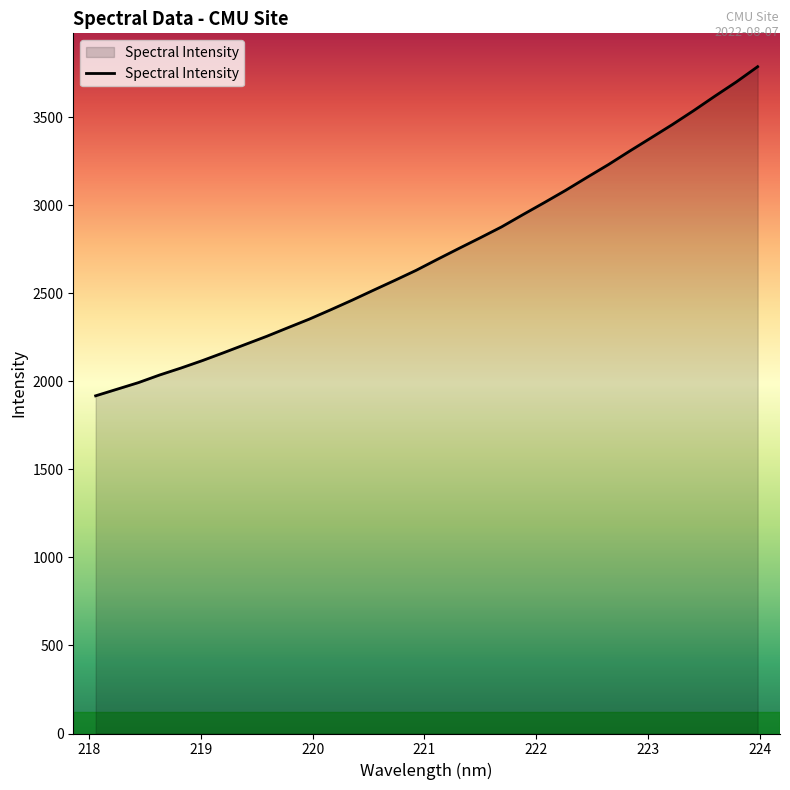

What is the difference between the maximum and minimum values?

1869.6